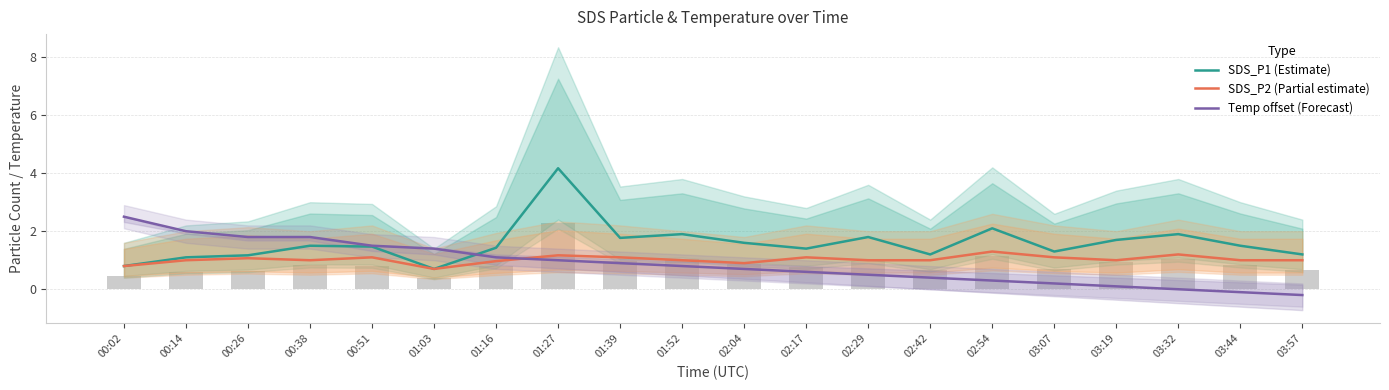

What is the greatest value displayed?

4.2